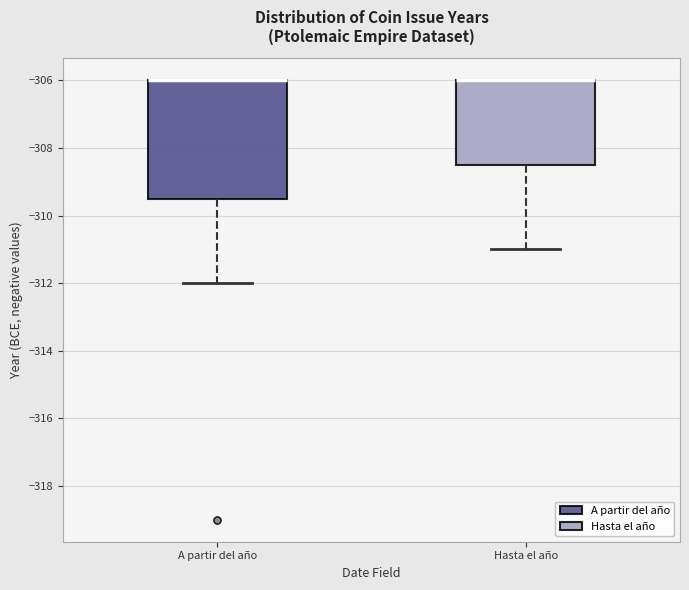

Reading left to right, read every box against the y-axis: the position of its median line, the range the box covers, and the ends of its whiskers. The values are not printed on the chart, so give them approximately, as read against the axis.

A partir del año: median -306.0 (drawn on the box's upper edge), box -309.4 to -306.0, whiskers -312.0 to -306.0
Hasta el año: median -306.0 (drawn on the box's upper edge), box -308.4 to -306.0, whiskers -311.0 to -306.0